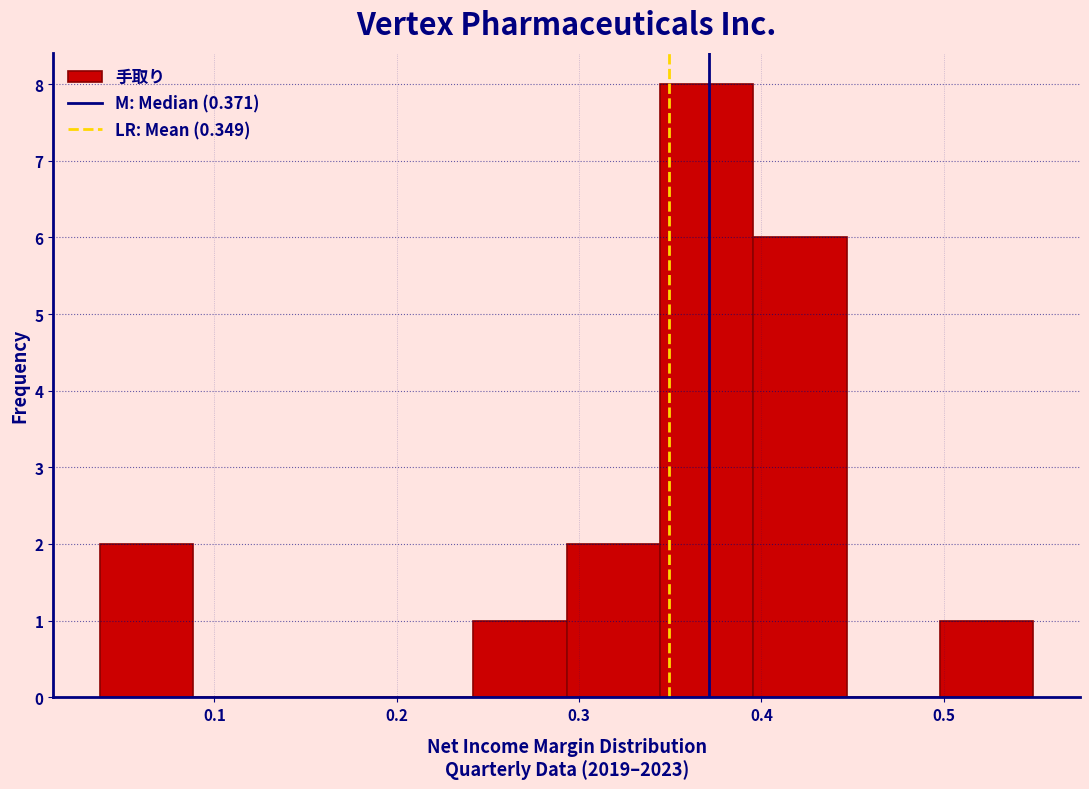

What is the height of the bar covering 0.29 to 0.34 on the x-axis? Neither the bar edges nor the heights are printed on the chart, so give them approximately, as read against the axes.

2